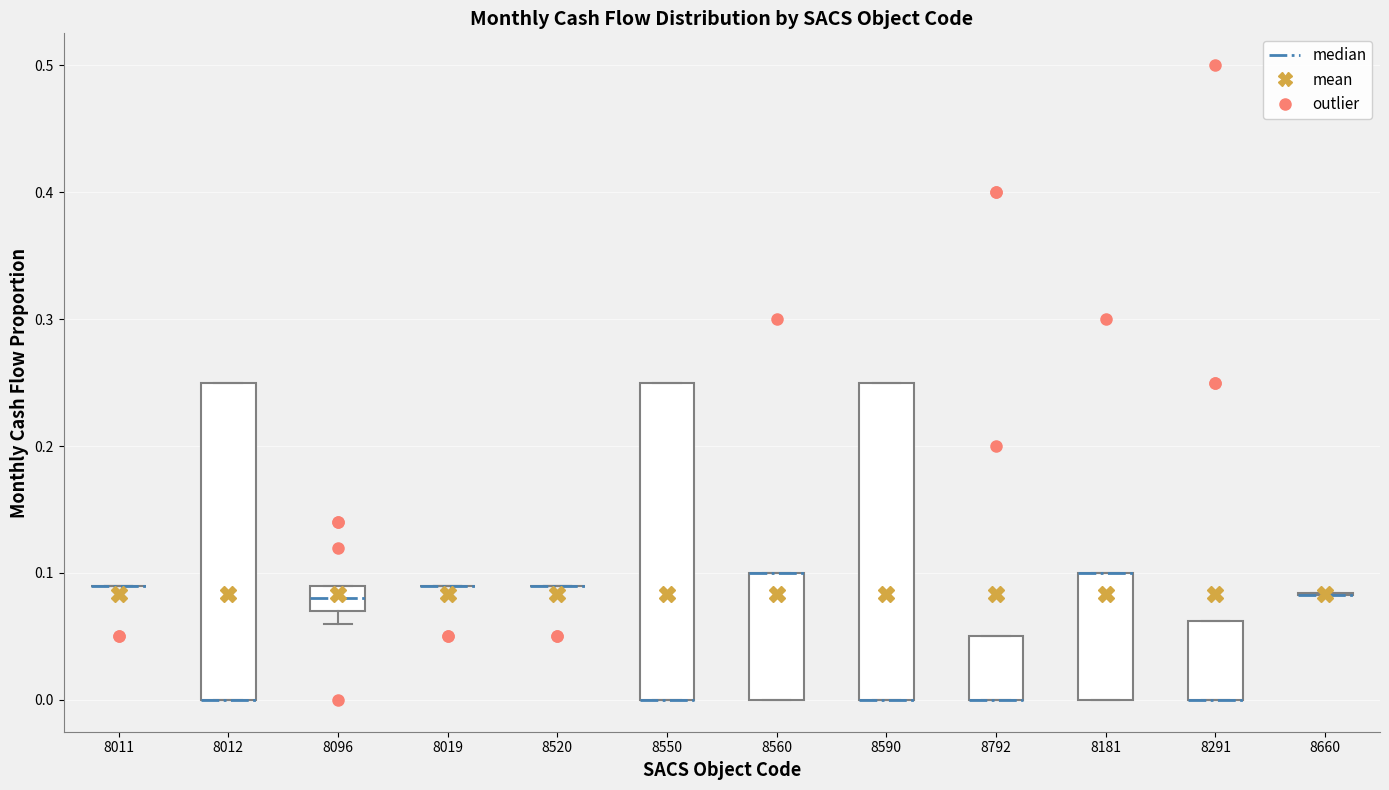

Reading left to right, read every box against the y-axis: the position of its median line, the range the box covers, and the ends of its whiskers. The values are not printed on the chart, so give them approximately, as read against the axis.

8011: box collapsed to a line at 0.09, whiskers 0.09 to 0.09
8012: median 0.00 (drawn on the box's lower edge), box 0.00 to 0.25, whiskers 0.00 to 0.25
8096: median 0.08, box 0.07 to 0.09, whiskers 0.06 to 0.09
8019: box collapsed to a line at 0.09, whiskers 0.09 to 0.09
8520: box collapsed to a line at 0.09, whiskers 0.09 to 0.09
8550: median 0.00 (drawn on the box's lower edge), box 0.00 to 0.25, whiskers 0.00 to 0.25
8560: median 0.10 (drawn on the box's upper edge), box 0.00 to 0.10, whiskers 0.00 to 0.10
8590: median 0.00 (drawn on the box's lower edge), box 0.00 to 0.25, whiskers 0.00 to 0.25
8792: median 0.00 (drawn on the box's lower edge), box 0.00 to 0.05, whiskers 0.00 to 0.05
8181: median 0.10 (drawn on the box's upper edge), box 0.00 to 0.10, whiskers 0.00 to 0.10
8291: median 0.00 (drawn on the box's lower edge), box 0.00 to 0.06, whiskers 0.00 to 0.06
8660: box collapsed to a line at 0.08, whiskers 0.08 to 0.08